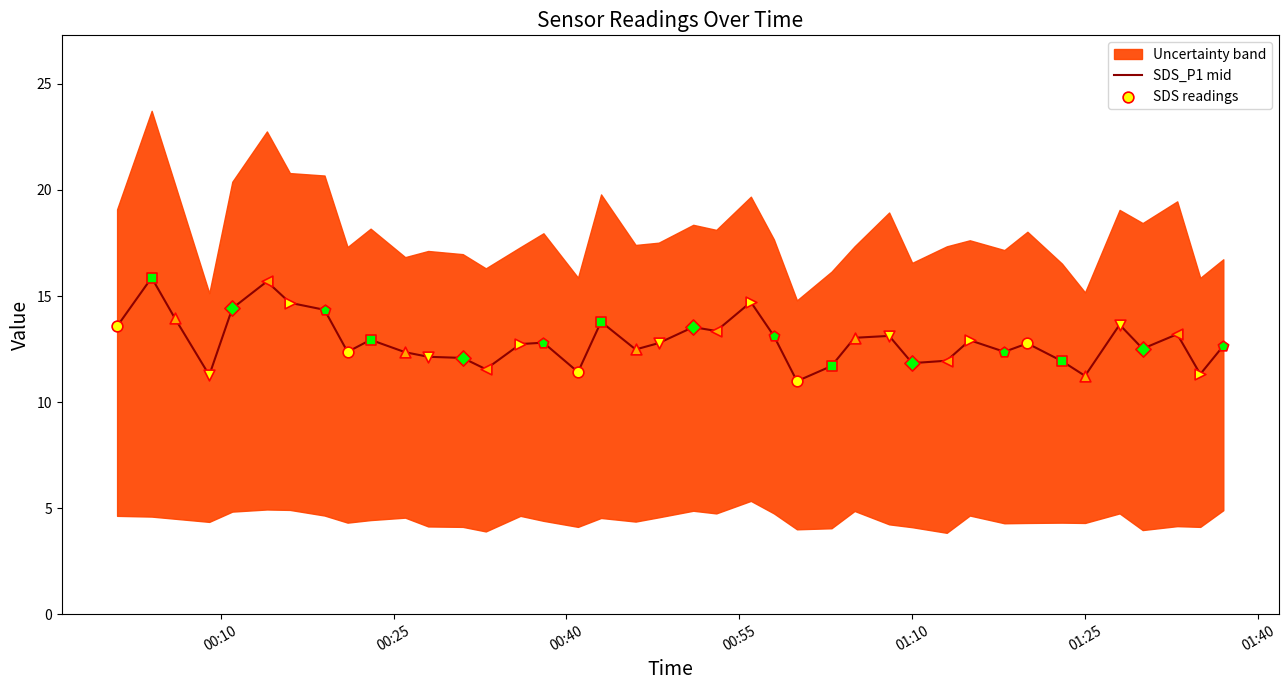

What is the maximum value for SDS_P1 mid?

15.9